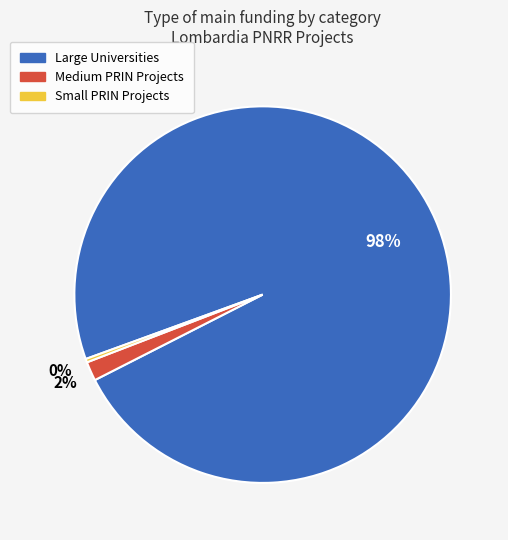

Is there any slice that represents more than half of the pie?

Yes